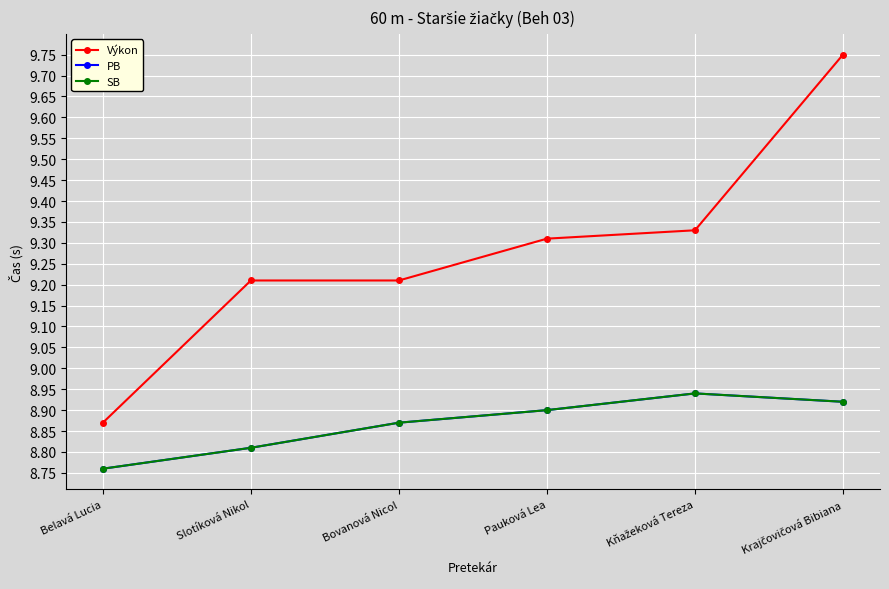

What position from the left is Krajčovičová Bibiana?

6